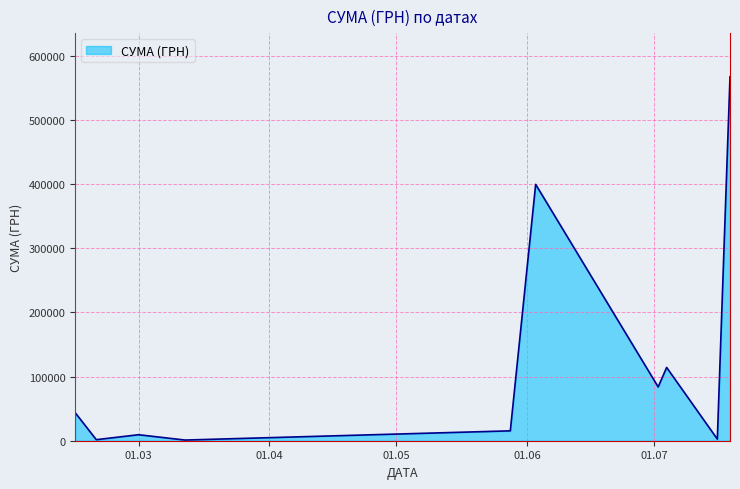

What is the difference between the maximum and minimum values?

566550.1